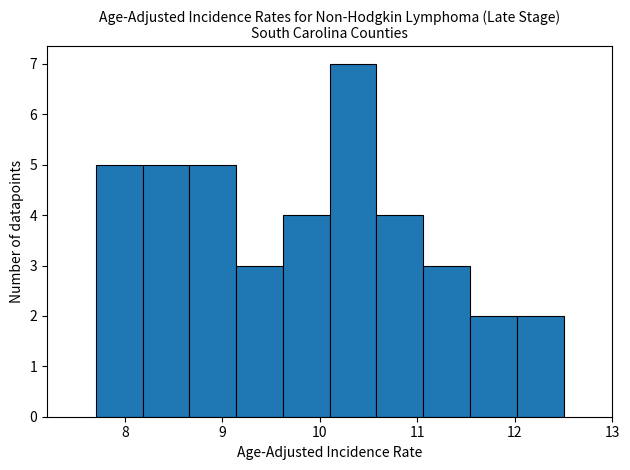

How tall is the bar that spans 7.70 to 8.18 on the x-axis? Neither the bar edges nor the heights are printed on the chart, so give them approximately, as read against the axes.

5